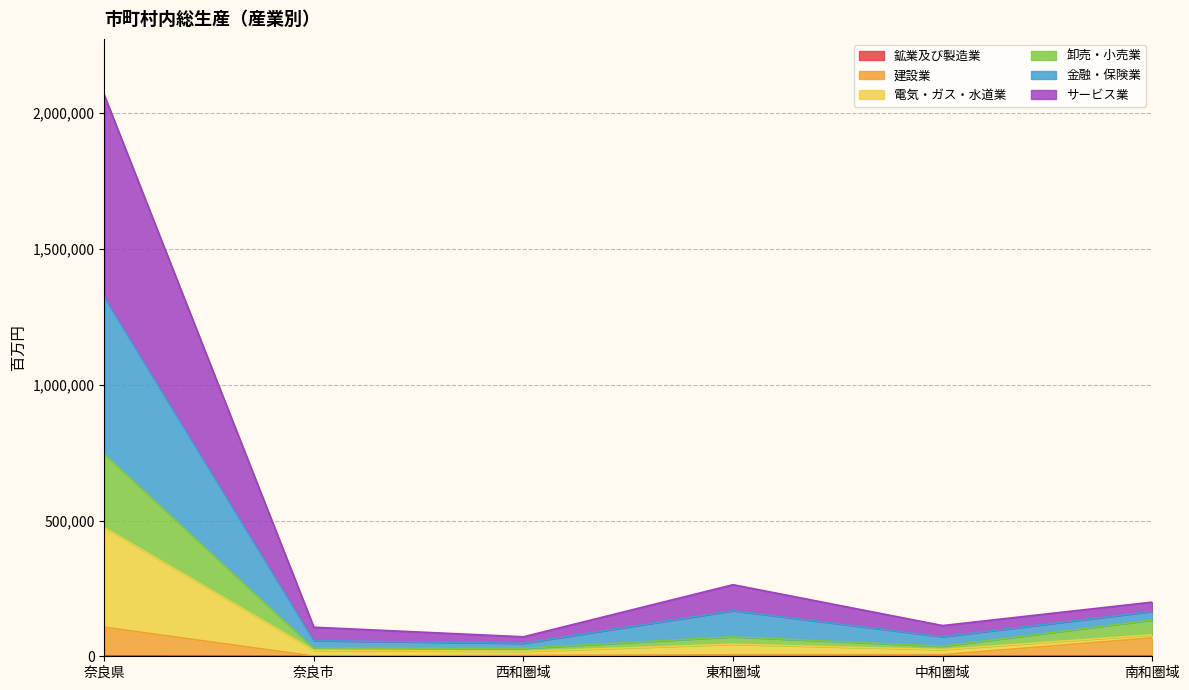

List the labels in order of 電気・ガス・水道業 value, smallest first.

西和圏域, 奈良市, 中和圏域, 南和圏域, 東和圏域, 奈良県